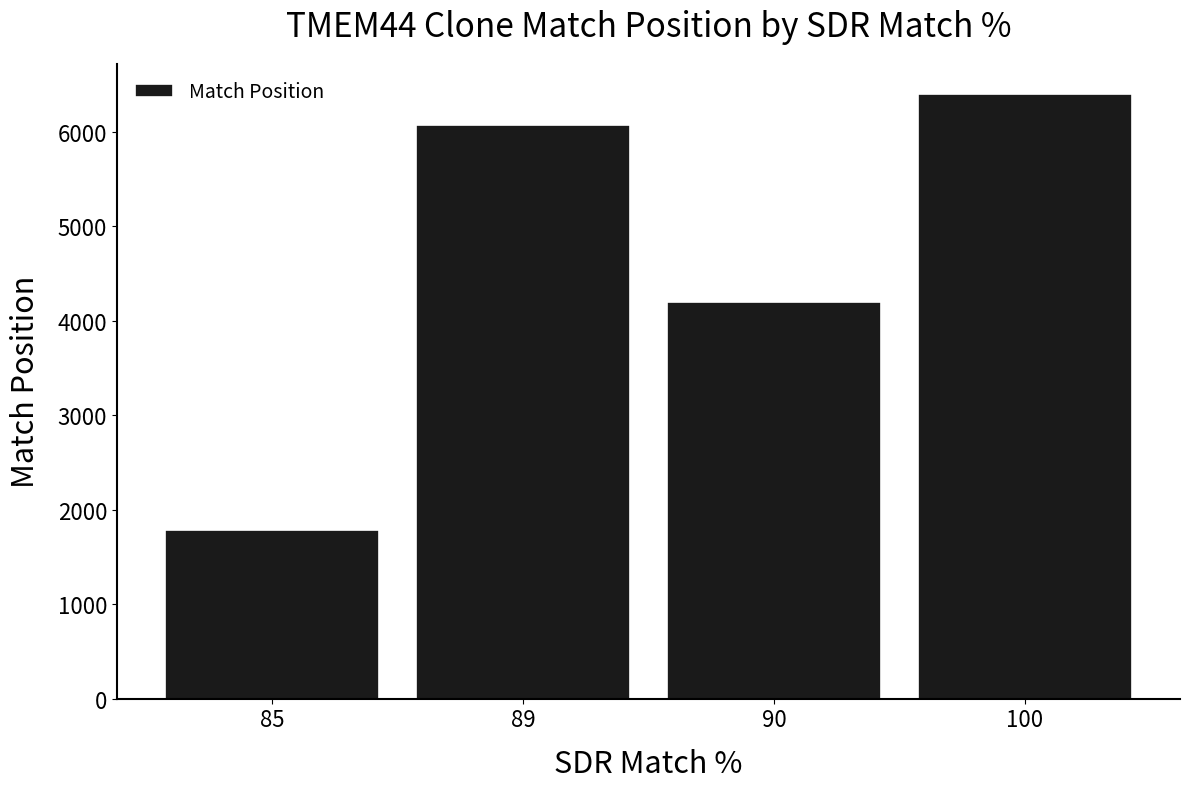

How many values are below 6077?

2